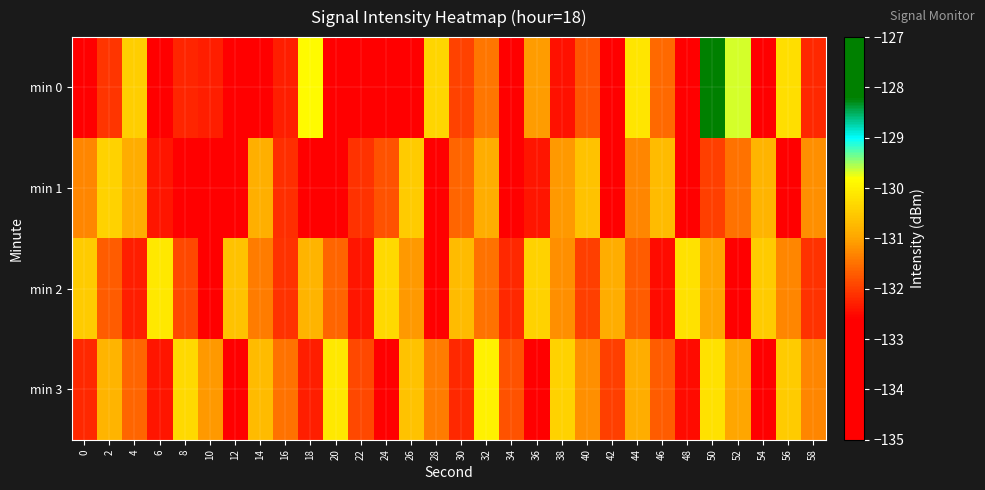

Reading right to left, transcribe all the data shown in this chart.

min 0: 58=-132.2	56=-130.2	54=-132.8	52=-129.7	50=-127.7	48=-133.1	46=-131.6	44=-130.1	42=-133.9	40=-131.8	38=-132.4	36=-131.1	34=-132.9	32=-131.5	30=-132.0	28=-130.4	26=-133.4	24=-133.2	22=-134.1	20=-133.6	18=-129.8	16=-132.3	14=-133.3	12=-133.3	10=-132.3	8=-132.2	6=-133.1	4=-130.5	2=-132.1	0=-132.6
min 1: 58=-131.2	56=-132.6	54=-130.8	52=-131.5	50=-132.0	48=-133.4	46=-130.7	44=-131.3	42=-132.8	40=-130.6	38=-131.1	36=-132.4	34=-133.2	32=-130.9	30=-131.6	28=-132.7	26=-130.5	24=-131.8	22=-132.1	20=-133.5	18=-134.2	16=-132.1	14=-130.8	12=-133.1	10=-133.2	8=-134.5	6=-132.4	4=-130.9	2=-130.4	0=-131.3
min 2: 58=-132.1	56=-131.3	54=-130.5	52=-132.8	50=-131.0	48=-130.2	46=-132.5	44=-131.7	42=-130.9	40=-132.0	38=-131.2	36=-130.4	34=-132.2	32=-131.5	30=-130.7	28=-132.9	26=-131.1	24=-130.3	22=-132.4	20=-131.6	18=-130.8	16=-132.1	14=-131.4	12=-130.6	10=-132.7	8=-131.9	6=-130.1	4=-132.3	2=-131.7	0=-130.5
min 3: 58=-131.3	56=-130.5	54=-132.8	52=-131.0	50=-130.2	48=-132.5	46=-131.7	44=-130.9	42=-132.0	40=-131.2	38=-130.4	36=-132.6	34=-131.8	32=-130.0	30=-132.2	28=-131.4	26=-130.6	24=-132.7	22=-131.9	20=-130.1	18=-132.3	16=-131.5	14=-130.7	12=-132.9	10=-131.1	8=-130.3	6=-132.4	4=-131.6	2=-130.8	0=-132.2